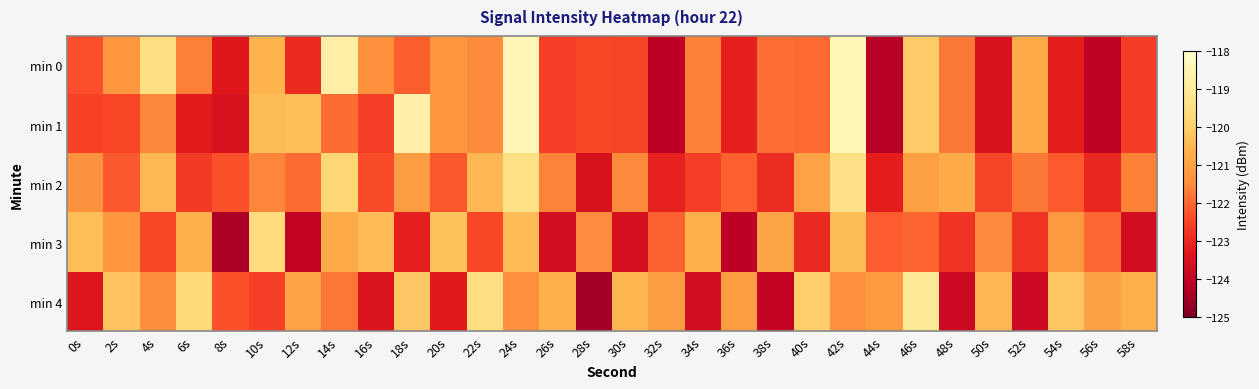

Reading left to right, what are all the values shown in this chart?

min 0: 0s=-122.4	2s=-121.2	4s=-119.5	6s=-121.7	8s=-123.3	10s=-120.6	12s=-123.0	14s=-118.8	16s=-121.4	18s=-122.1	20s=-121.3	22s=-121.5	24s=-118.4	26s=-122.6	28s=-122.5	30s=-122.5	32s=-124.1	34s=-121.6	36s=-123.1	38s=-121.9	40s=-122.0	42s=-118.4	44s=-124.2	46s=-120.1	48s=-121.8	50s=-123.5	52s=-120.8	54s=-123.2	56s=-124.0	58s=-122.7
min 1: 0s=-122.6	2s=-122.5	4s=-121.6	6s=-123.2	8s=-123.5	10s=-120.4	12s=-120.4	14s=-121.9	16s=-122.6	18s=-118.7	20s=-121.3	22s=-121.5	24s=-118.4	26s=-122.6	28s=-122.5	30s=-122.5	32s=-124.1	34s=-121.6	36s=-123.1	38s=-121.9	40s=-122.0	42s=-118.4	44s=-124.2	46s=-120.1	48s=-121.8	50s=-123.5	52s=-120.8	54s=-123.2	56s=-124.0	58s=-122.7
min 2: 0s=-121.4	2s=-122.2	4s=-120.5	6s=-122.7	8s=-122.3	10s=-121.6	12s=-122.0	14s=-119.8	16s=-122.4	18s=-121.1	20s=-122.3	22s=-120.5	24s=-119.4	26s=-121.6	28s=-123.5	30s=-121.5	32s=-123.1	34s=-122.6	36s=-122.1	38s=-122.9	40s=-121.0	42s=-119.4	44s=-123.2	46s=-121.1	48s=-120.8	50s=-122.5	52s=-121.8	54s=-122.2	56s=-123.0	58s=-121.7
min 3: 0s=-120.4	2s=-121.2	4s=-122.5	6s=-120.7	8s=-124.3	10s=-119.6	12s=-124.0	14s=-120.8	16s=-120.4	18s=-123.1	20s=-120.3	22s=-122.5	24s=-120.4	26s=-123.6	28s=-121.5	30s=-123.5	32s=-122.1	34s=-120.6	36s=-124.1	38s=-120.9	40s=-123.0	42s=-120.4	44s=-122.2	46s=-122.1	48s=-122.8	50s=-121.5	52s=-122.8	54s=-121.2	56s=-122.0	58s=-123.7
min 4: 0s=-123.4	2s=-120.2	4s=-121.5	6s=-119.7	8s=-122.3	10s=-122.6	12s=-121.0	14s=-121.8	16s=-123.4	18s=-120.1	20s=-123.3	22s=-119.5	24s=-121.4	26s=-120.6	28s=-124.5	30s=-120.5	32s=-121.1	34s=-123.6	36s=-121.1	38s=-123.9	40s=-120.0	42s=-121.4	44s=-121.2	46s=-119.1	48s=-123.8	50s=-120.5	52s=-123.8	54s=-120.2	56s=-121.0	58s=-120.7